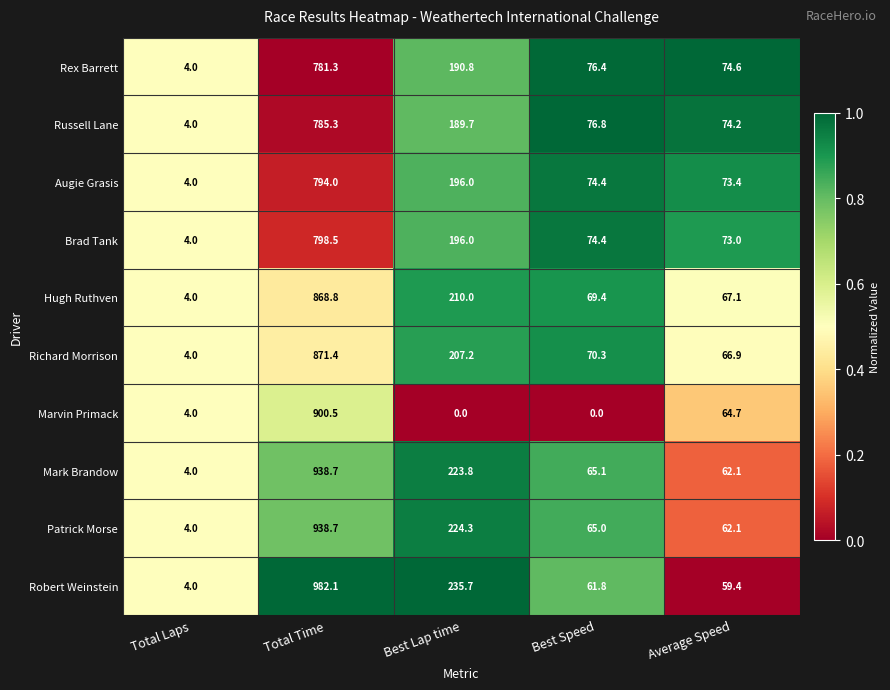

True or false: Patrick Morse has a value of 4.0 at Total Laps.

True